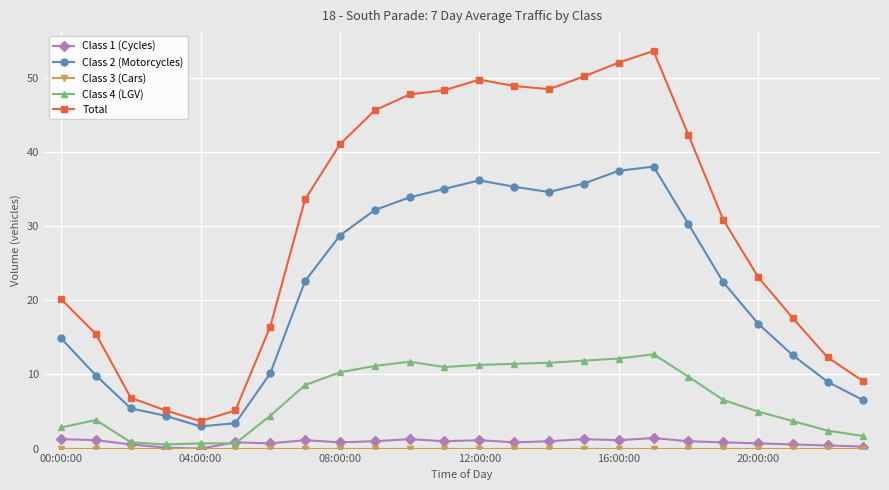

Is this an area chart (filled region under the line)?

No